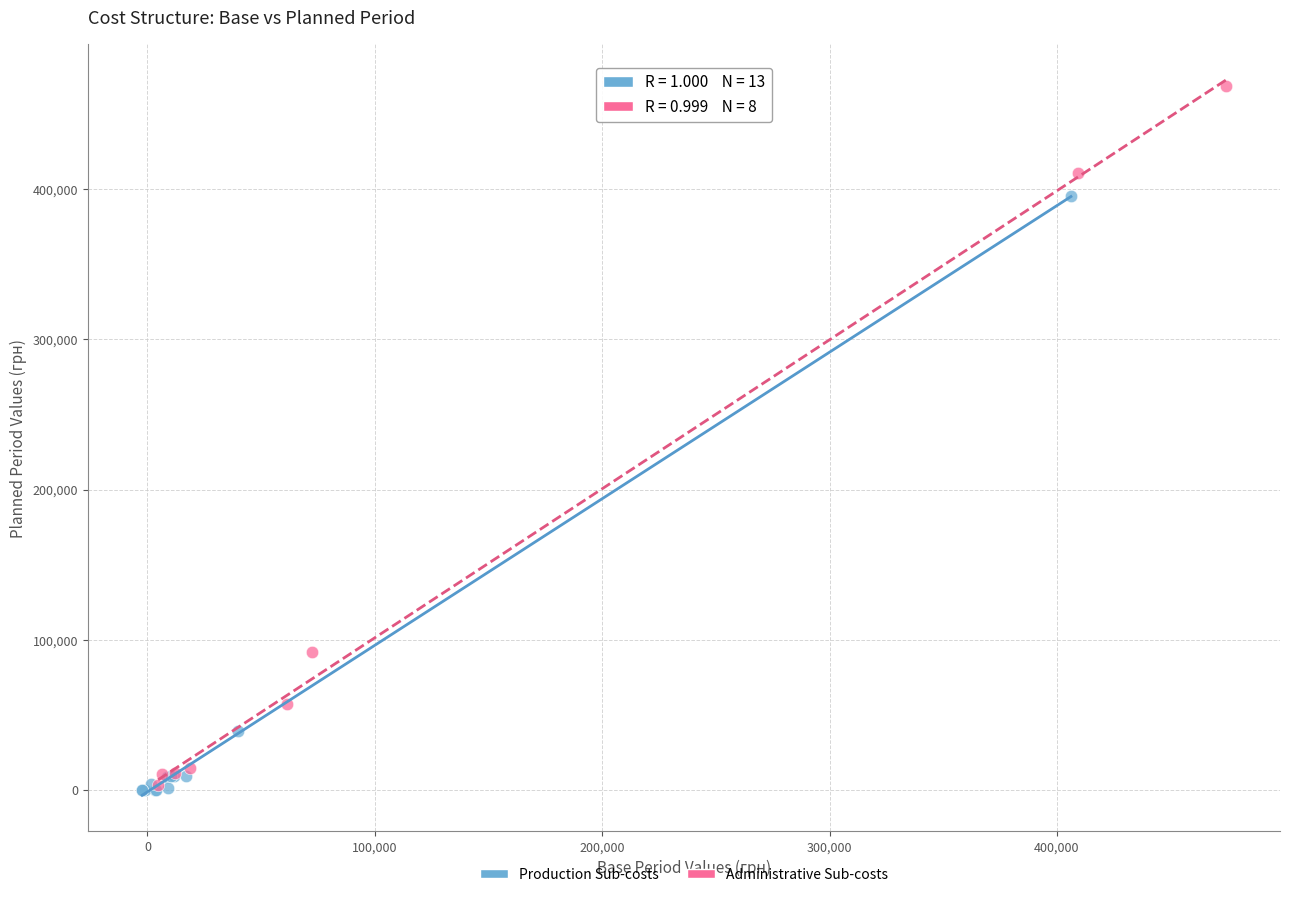

Which series reaches the maximum Y coordinate?

Administrative Sub-costs